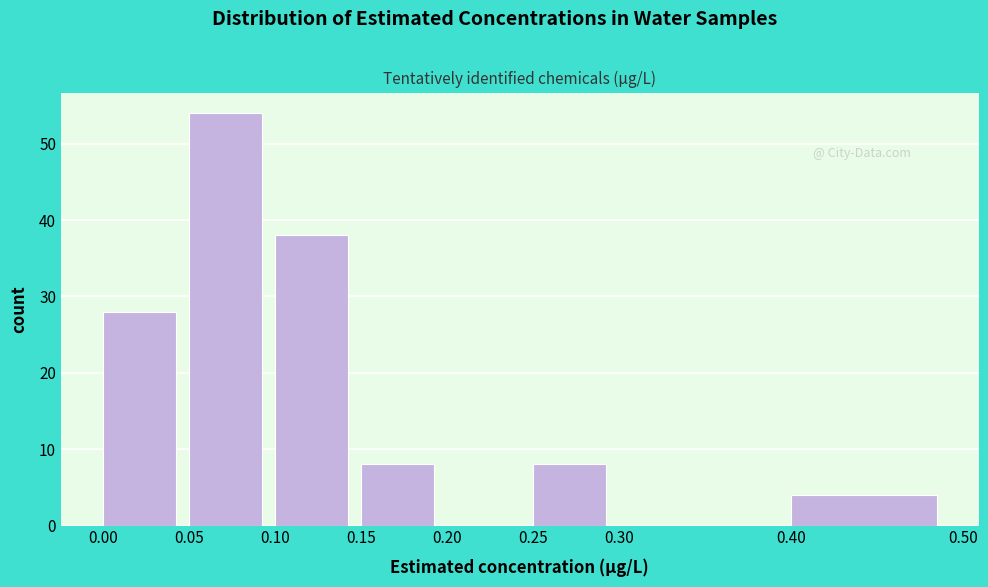

Over which range of the x-axis is the bar tallest?

0.05 to 0.10